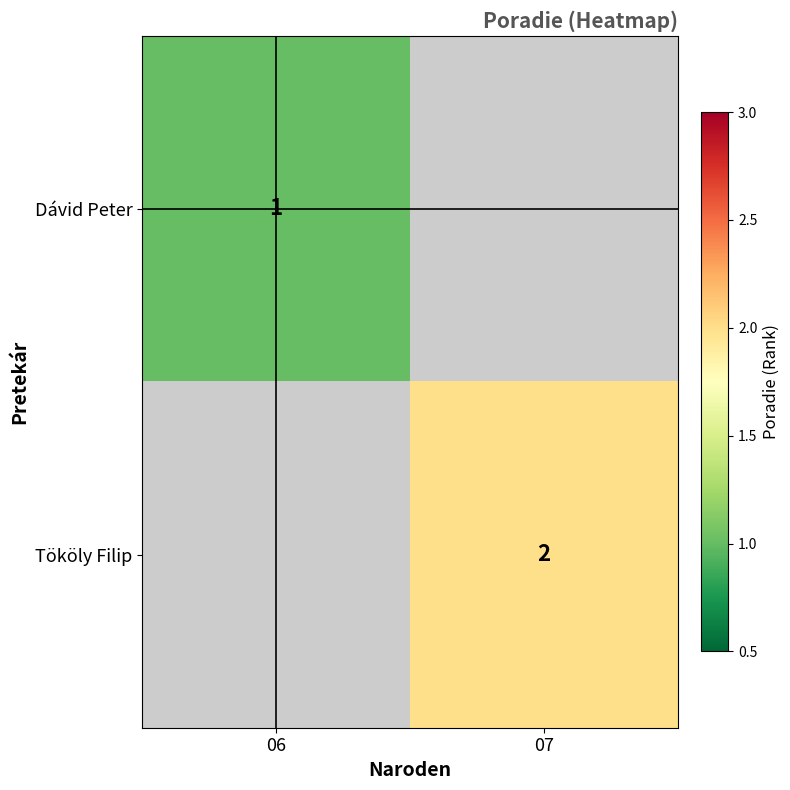

At how many categories does at least one series exceed 1?

1